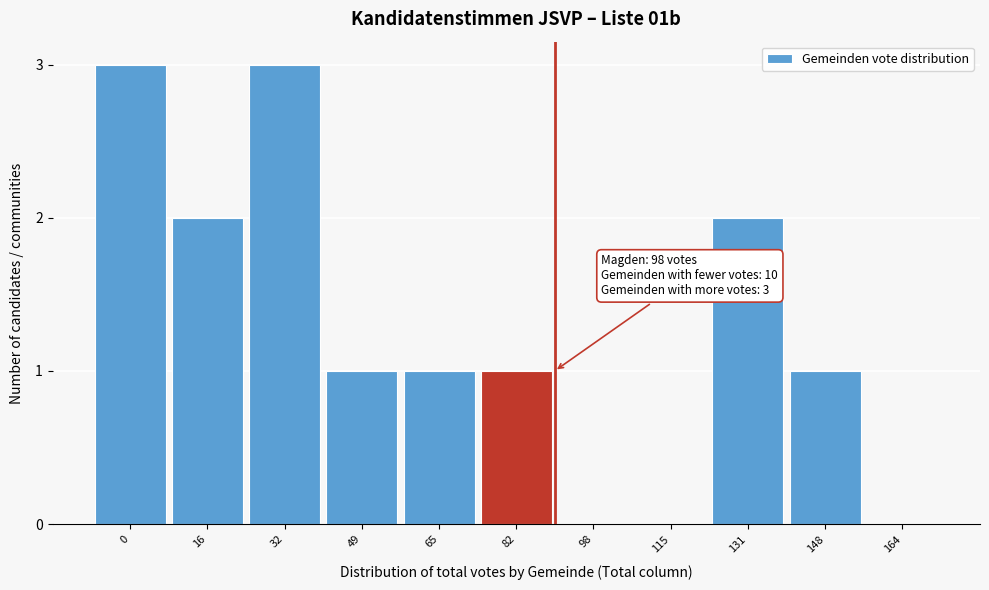

Reading left to right, what are all the values shown in this chart?

0=3	16=2	32=3	49=1	65=1	82=1	98=0	115=0	131=2	148=1	164=0